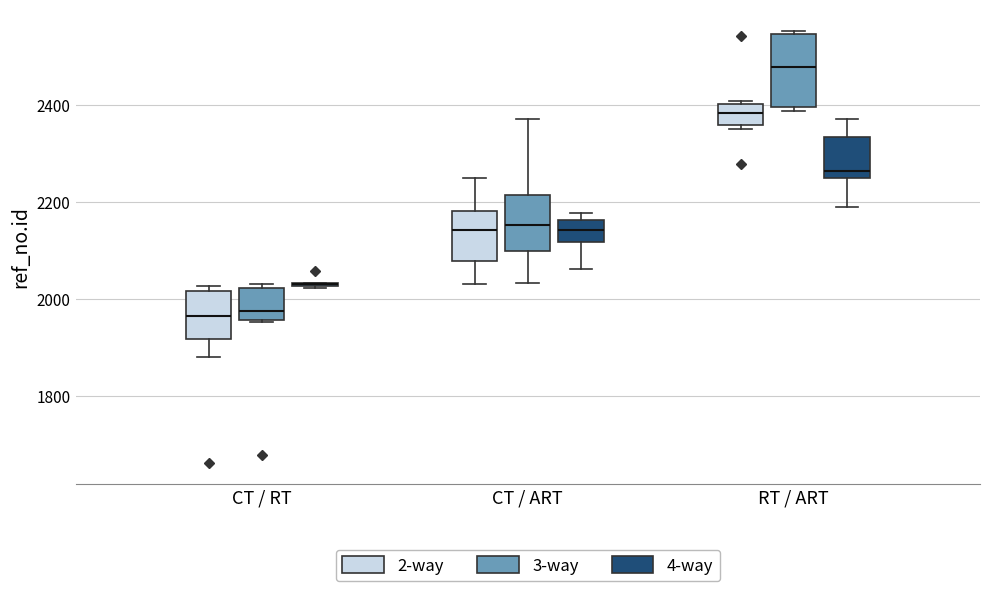

Comparing the boxes themselves (not the whiskers), which one is the tallest?

RT / ART (3-way)